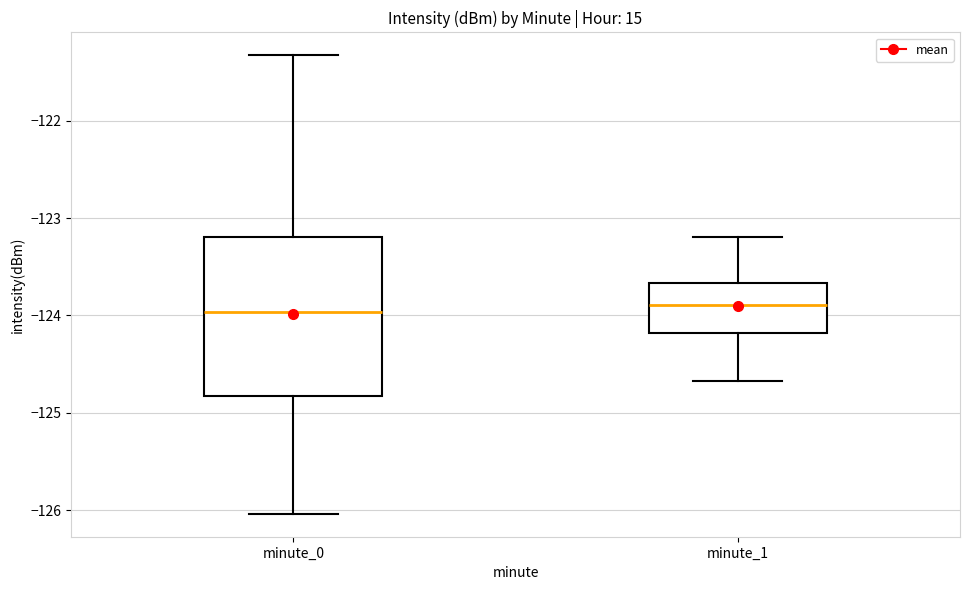

Reading left to right, transcribe this box plot: for each box, give where its median line is, the range the box spans, and where its two whiskers end, as read against the y-axis. The values are not printed on the chart, so give them approximately, as read against the axis.

minute_0: median -124.0, box -124.8 to -123.2, whiskers -126.0 to -121.3
minute_1: median -123.9, box -124.2 to -123.7, whiskers -124.7 to -123.2